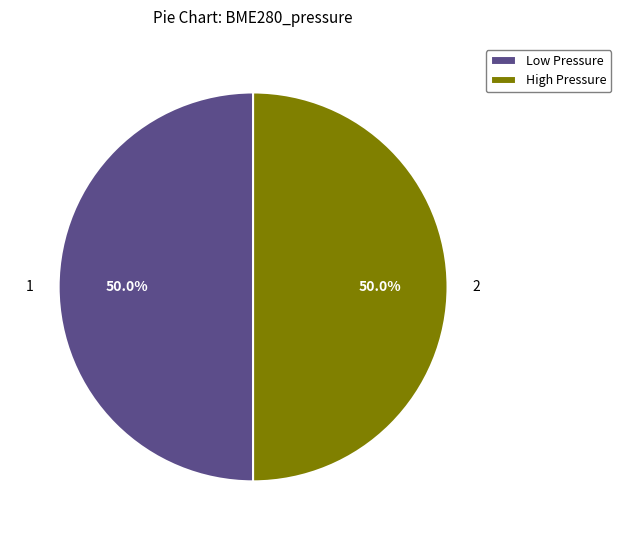

Approximately how many times larger is the value at High Pressure compared to Low Pressure?

1.0